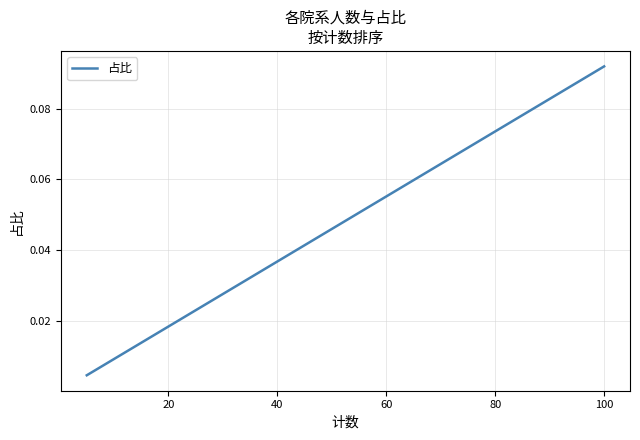

Reading right to left, list all the values displayed in this chart.

0.0	0.0	0.0	0.0	0.0	0.0	0.0	0.0	0.0	0.0	0.0	0.0	0.0	0.0	0.0	0.1	0.1	0.1	0.1	0.1	0.1	0.1